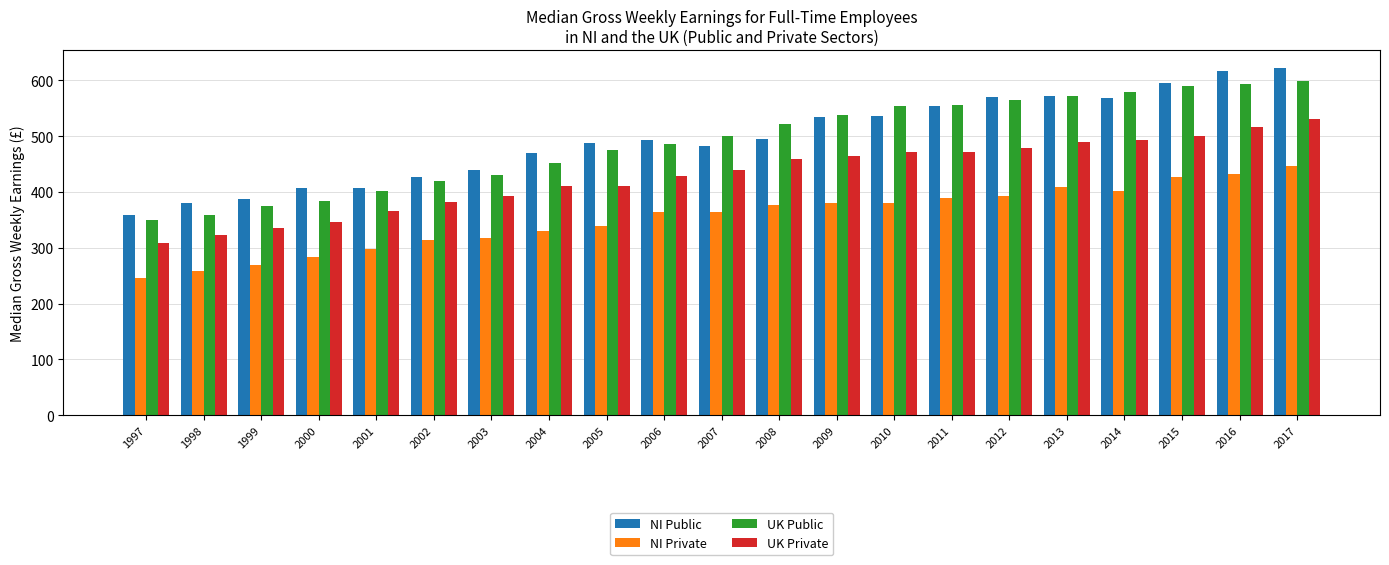

What is the smallest value displayed?

246.0